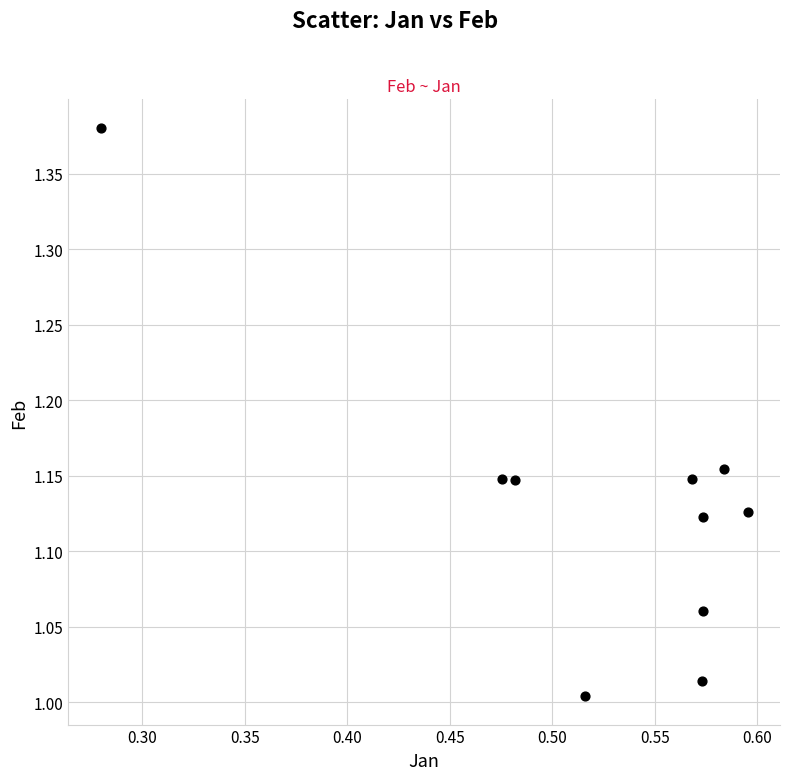

What is the average X value?

0.5